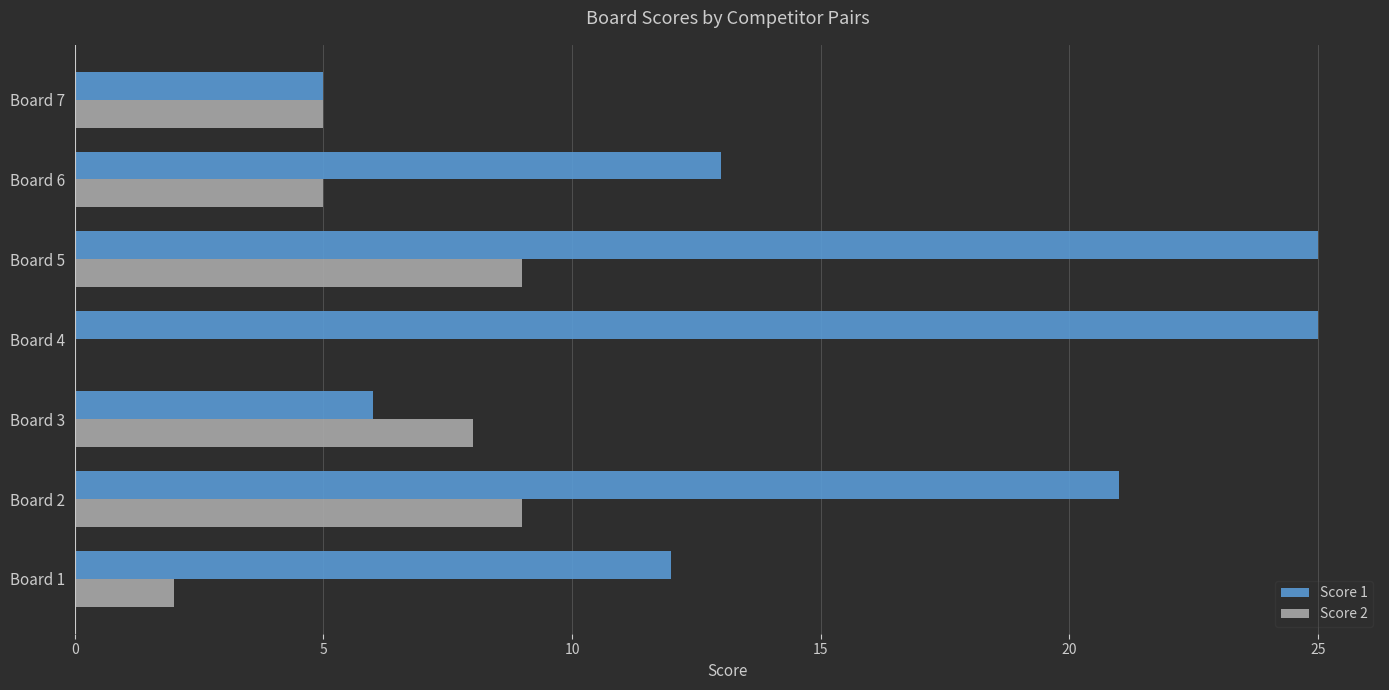

What is the maximum value shown in the chart?

25